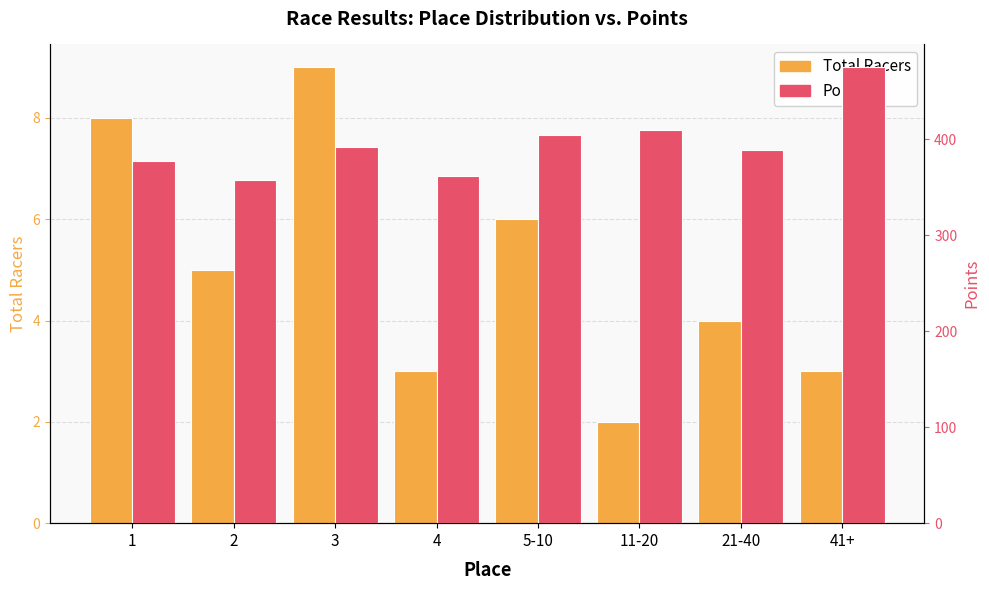

Are the bars grouped side by side (vs. stacked)?

Yes